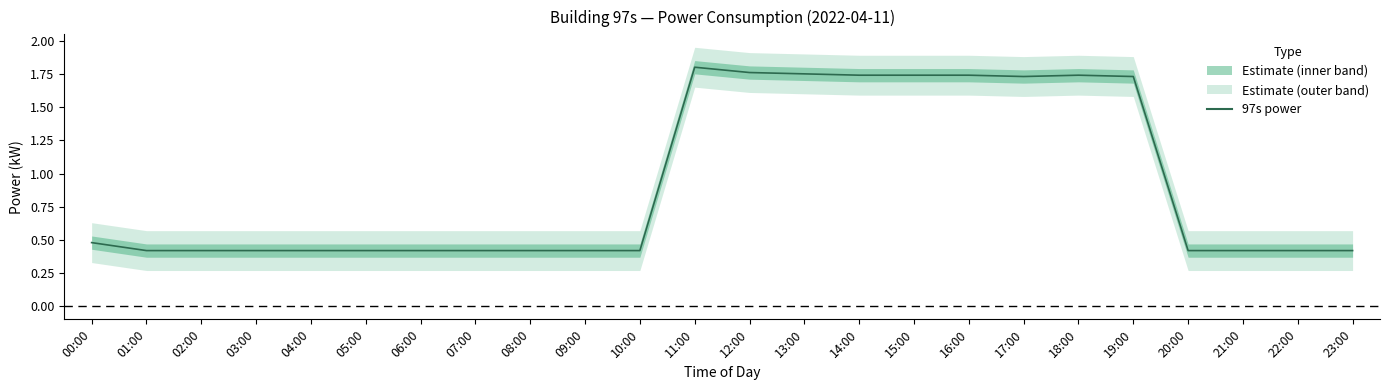

What is the value of the 10th point from the left?

0.4